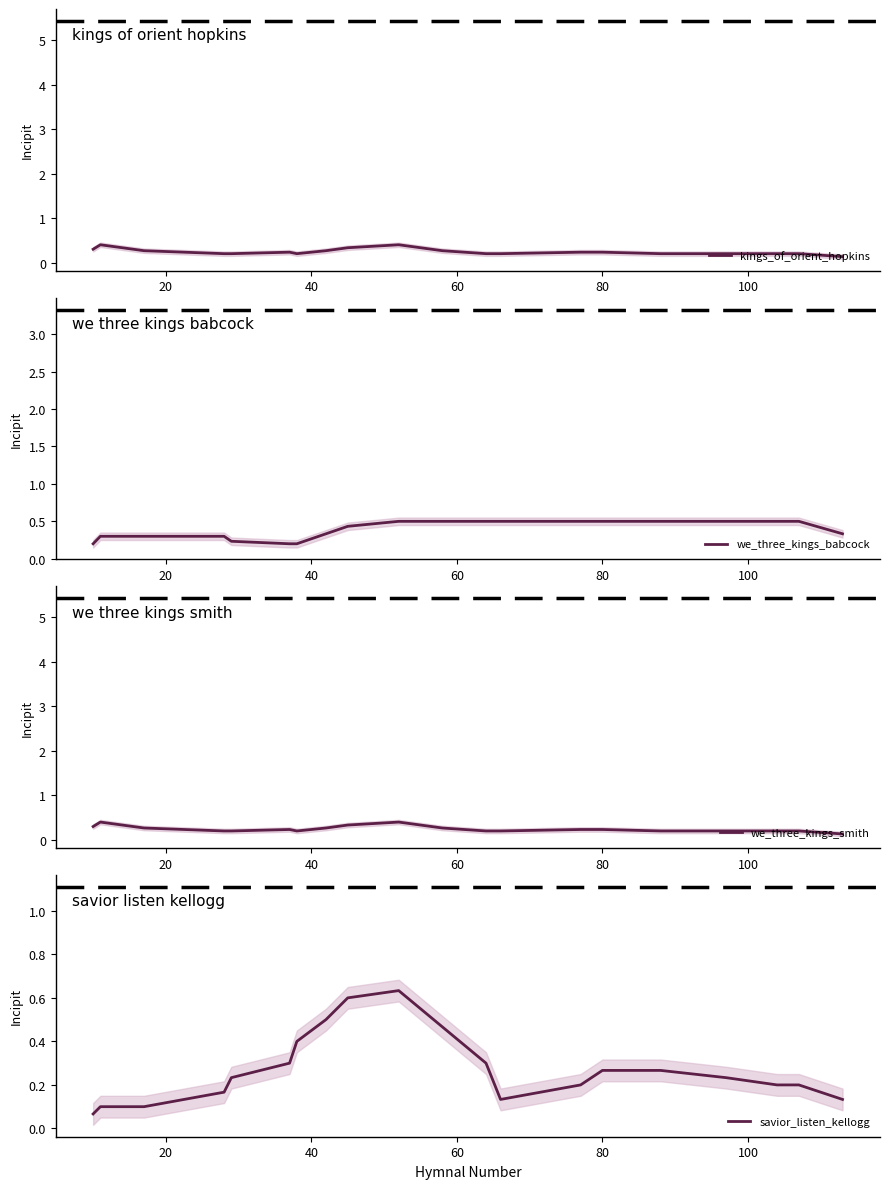

What is the maximum value for kings_of_orient_hopkins?

0.4